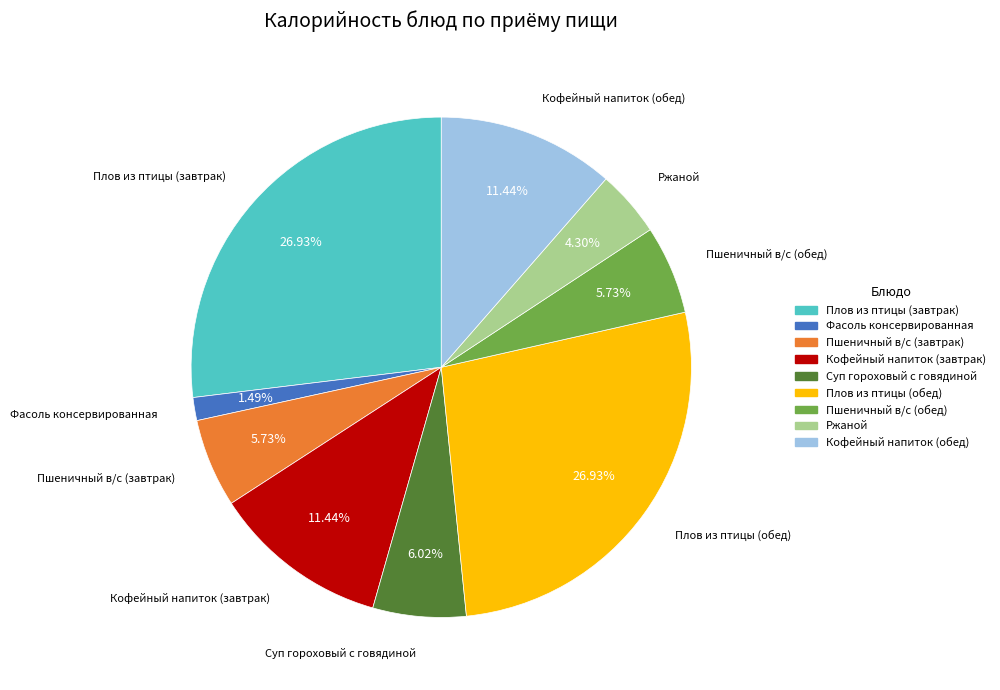

True or false: Суп гороховый с говядиной accounts for 6% of the total.

True